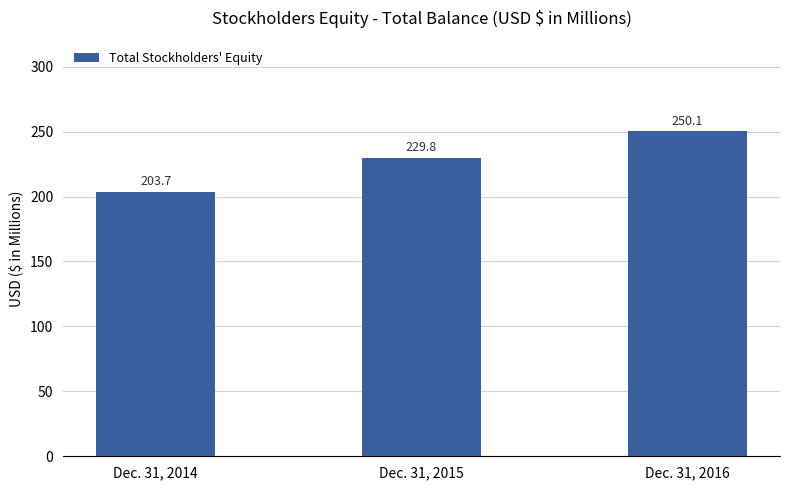

How many data points does each series have?

3